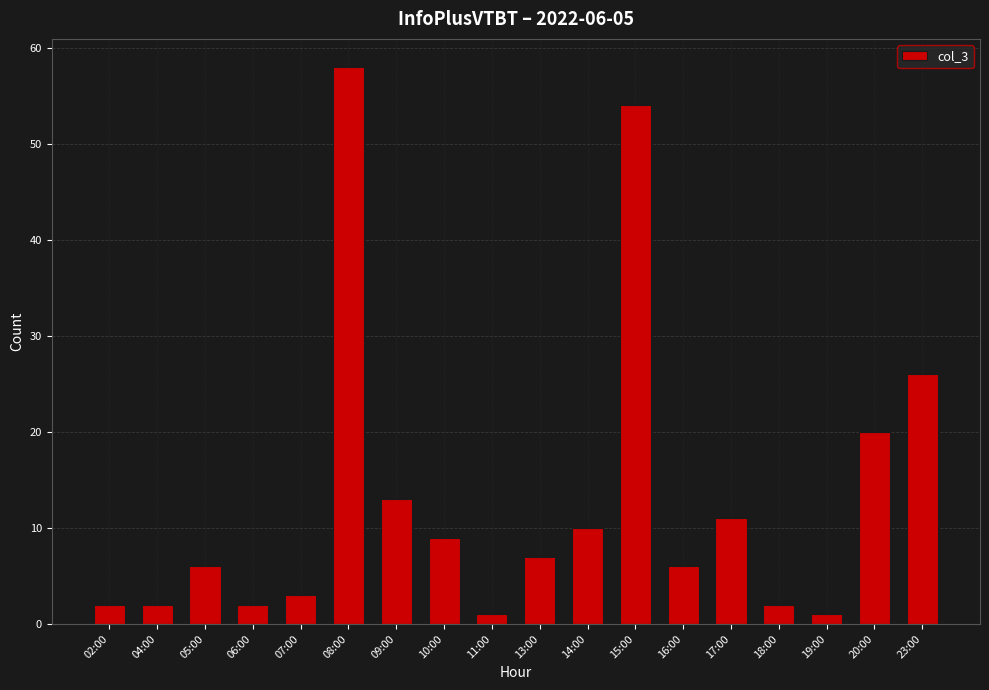

At which label is the value closest to 29?

23:00